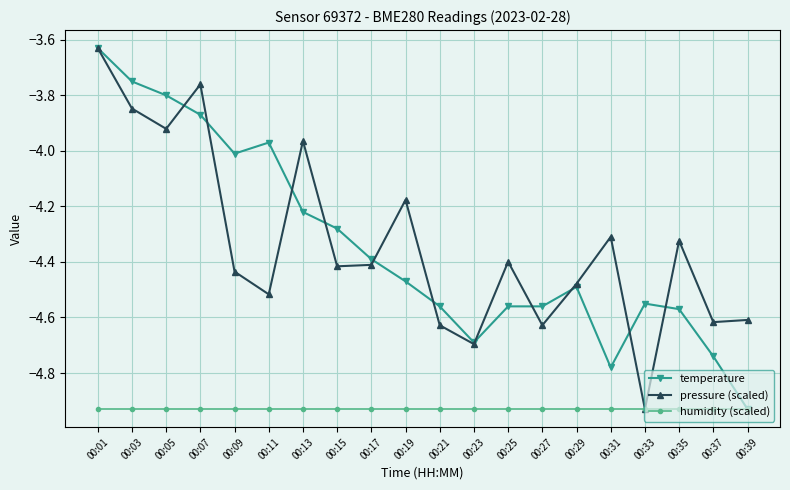

What is the spread (max minus min) of values at 00:17?

0.5